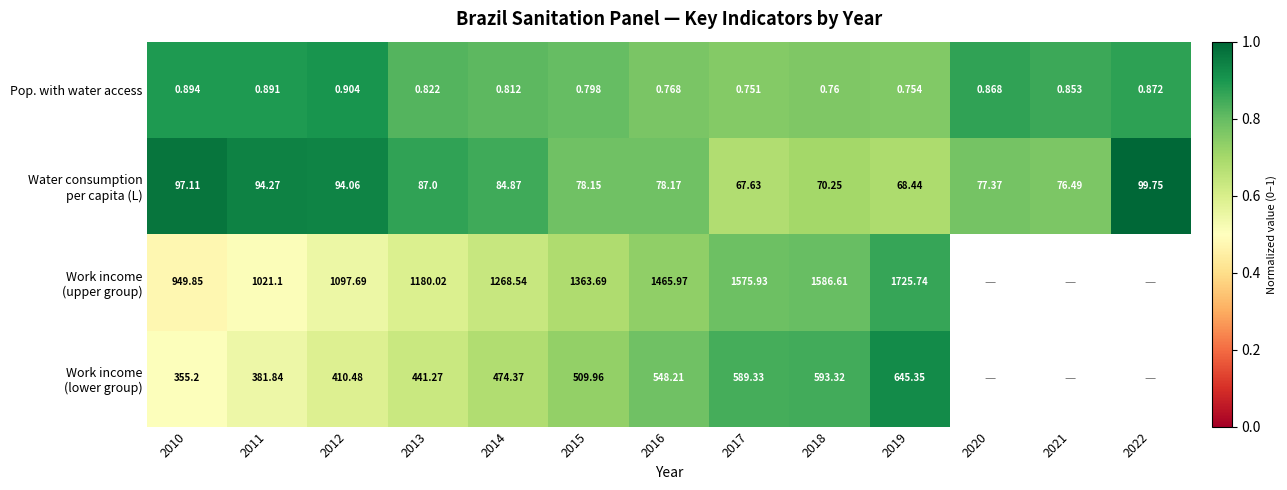

Which label corresponds to the largest value in the chart?

2022